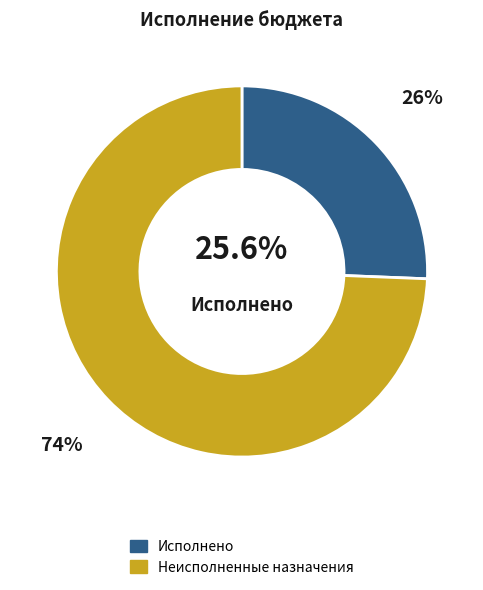

To the nearest percent, what is the combined percentage of Неисполненные назначения and Исполнено?

100%